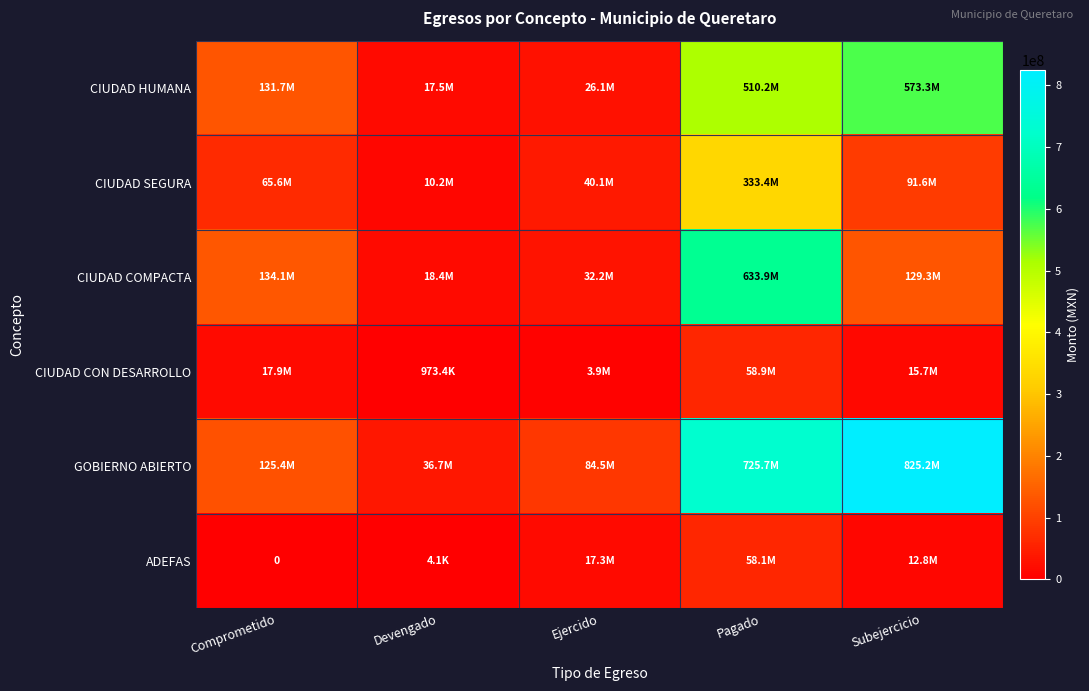

Rank the series by their maximum value, from lowest to highest.

ADEFAS, CIUDAD CON DESARROLLO, CIUDAD SEGURA, CIUDAD HUMANA, CIUDAD COMPACTA, GOBIERNO ABIERTO